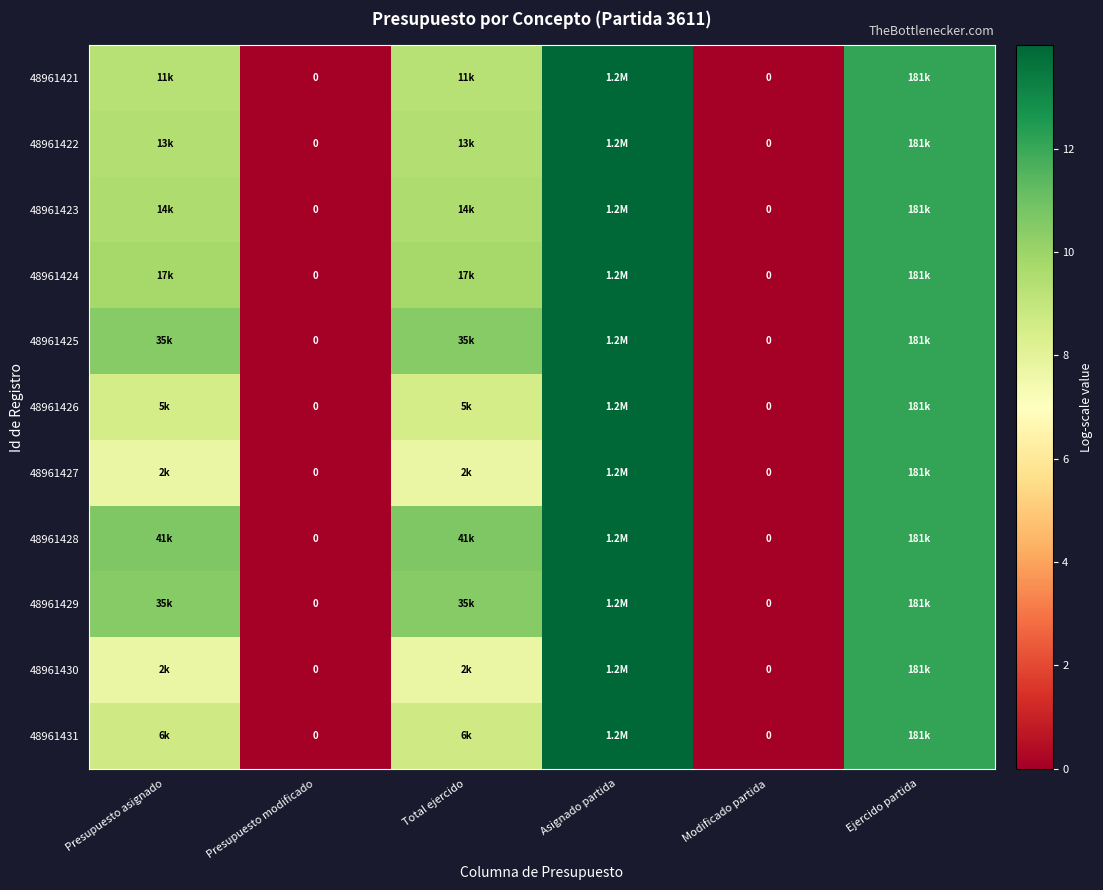

Where does the 48961421 series first go above 9?

Presupuesto asignado